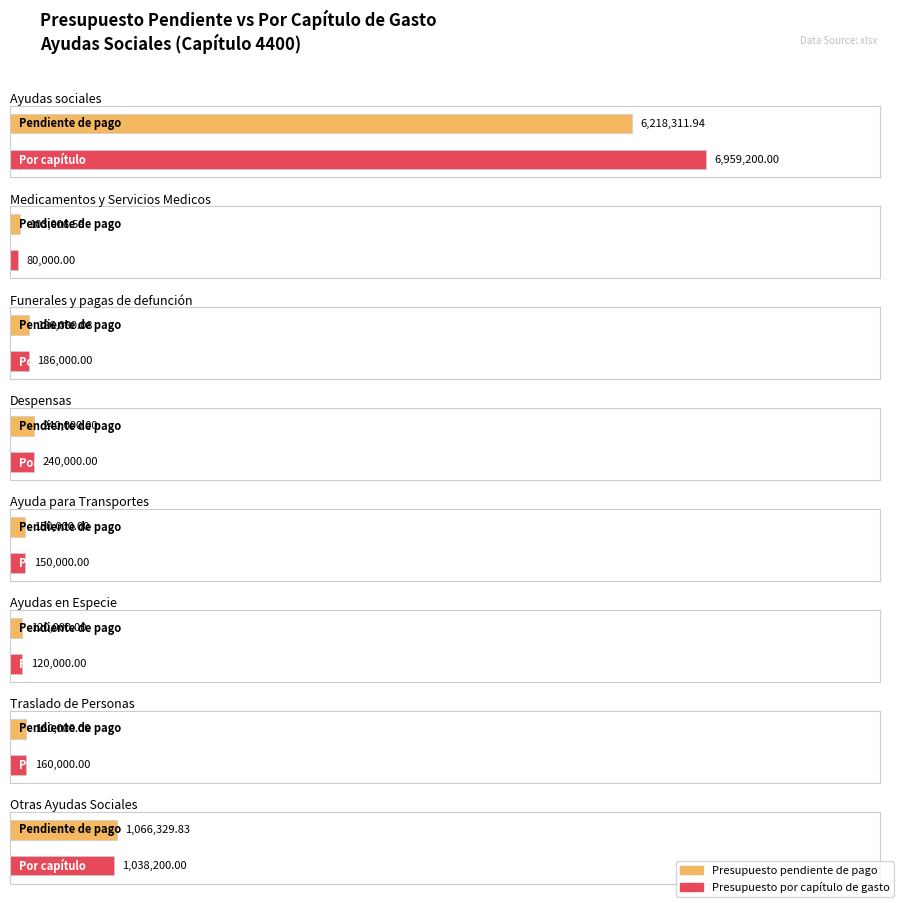

At which label is Presupuesto pendiente de pago closest to 3160659?

Otras Ayudas Sociales